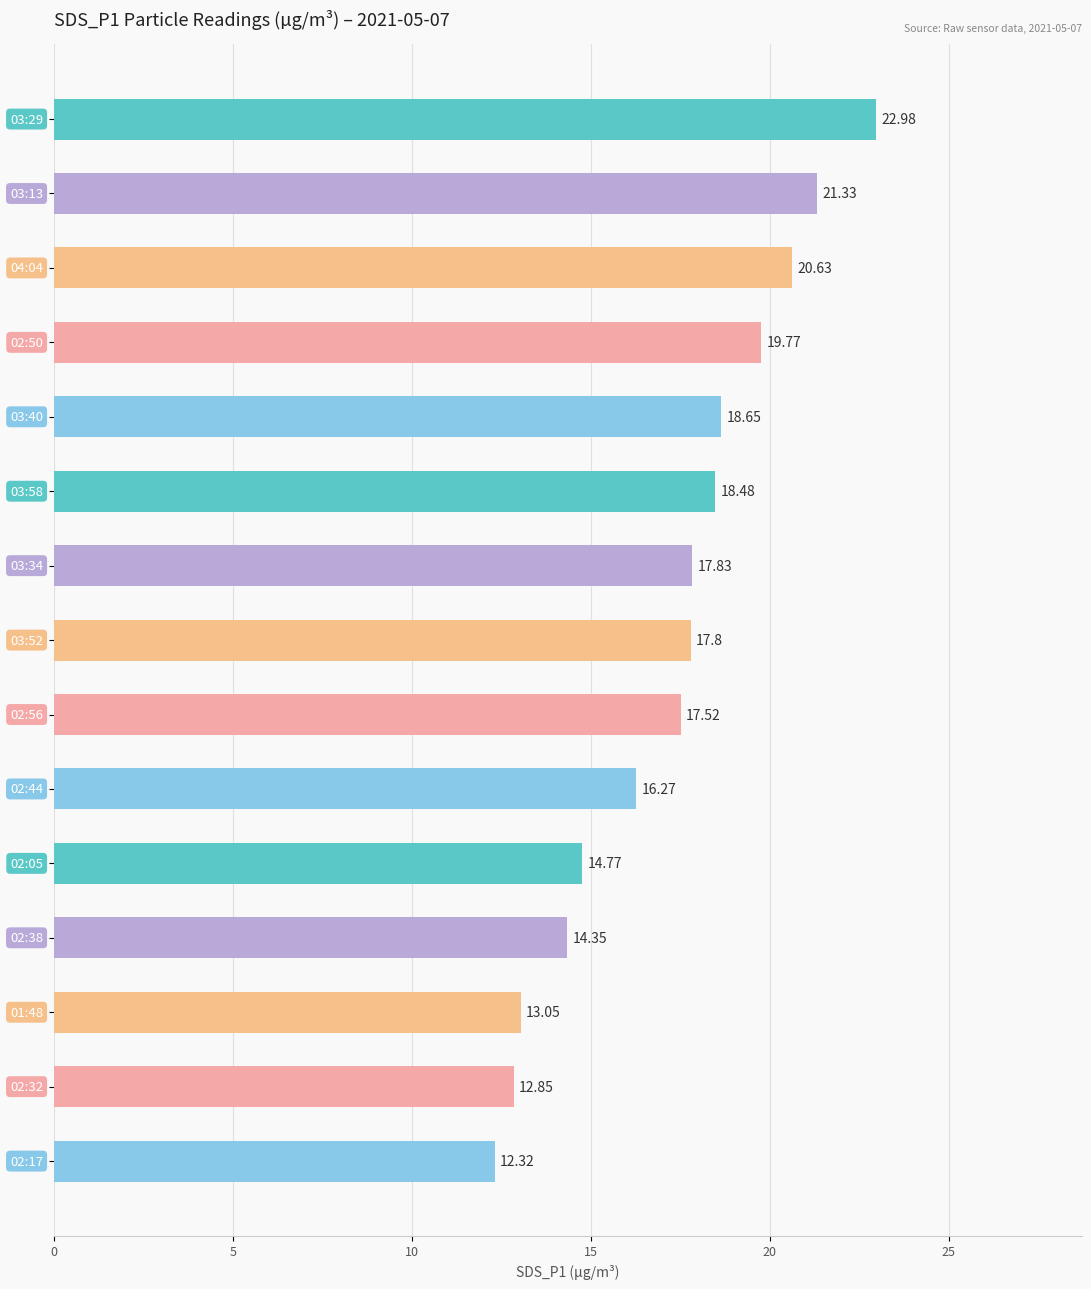

What is the maximum value shown in the chart?

23.0